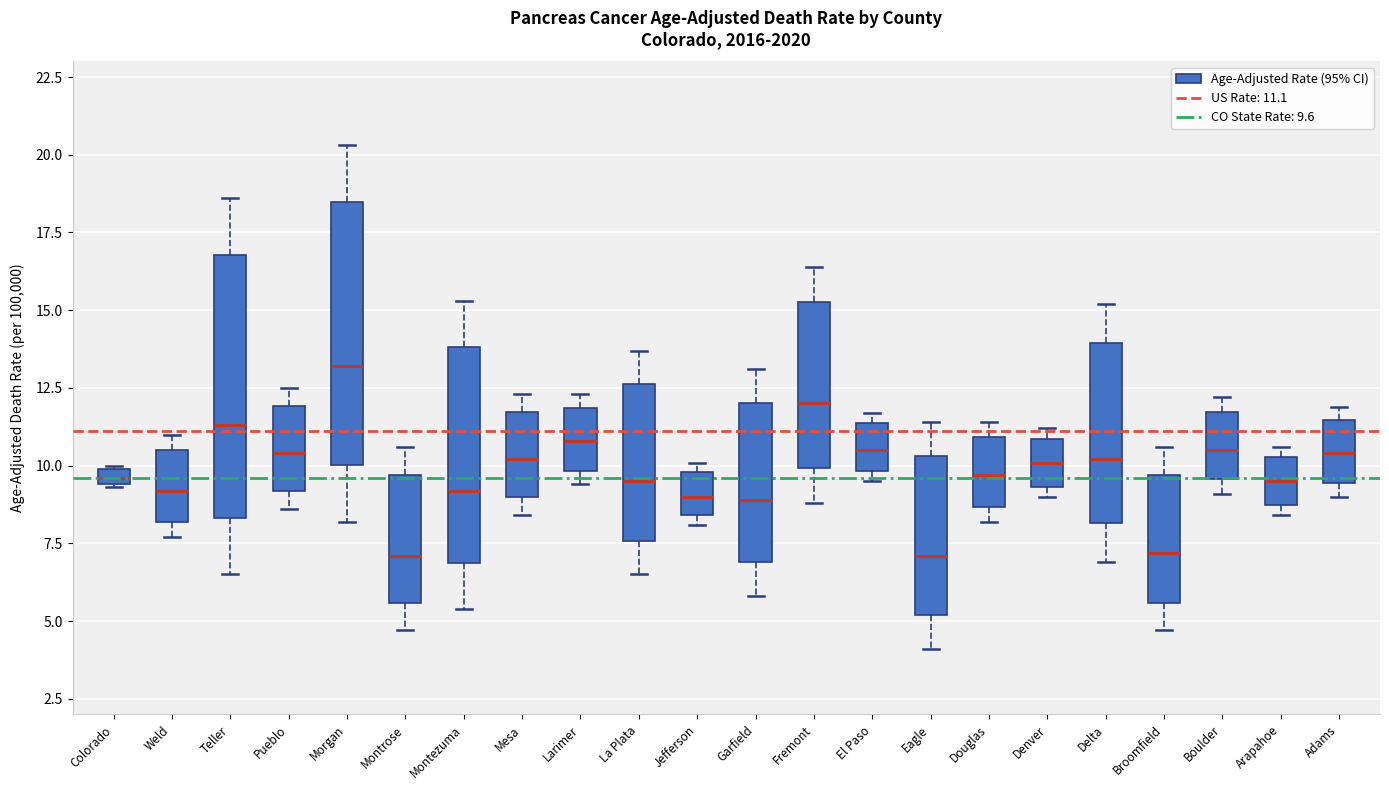

Where is the upper edge of the box for Montrose on the y-axis? The values are not printed on the chart, so give them approximately, as read against the axis.

9.5